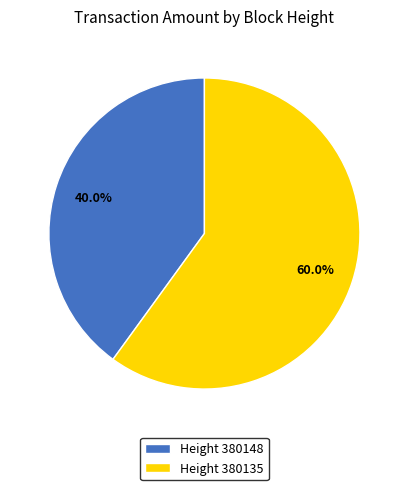

What is the ratio of the value at Height 380148 to the value at Height 380135?

0.7